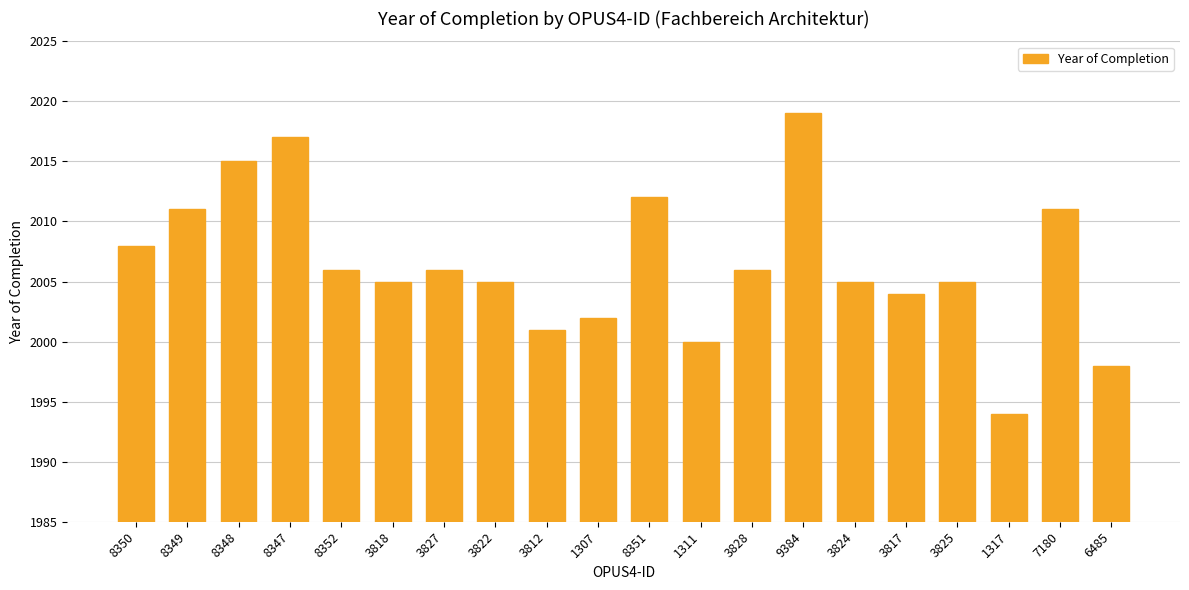

Where does the data first go above 2006?

8350